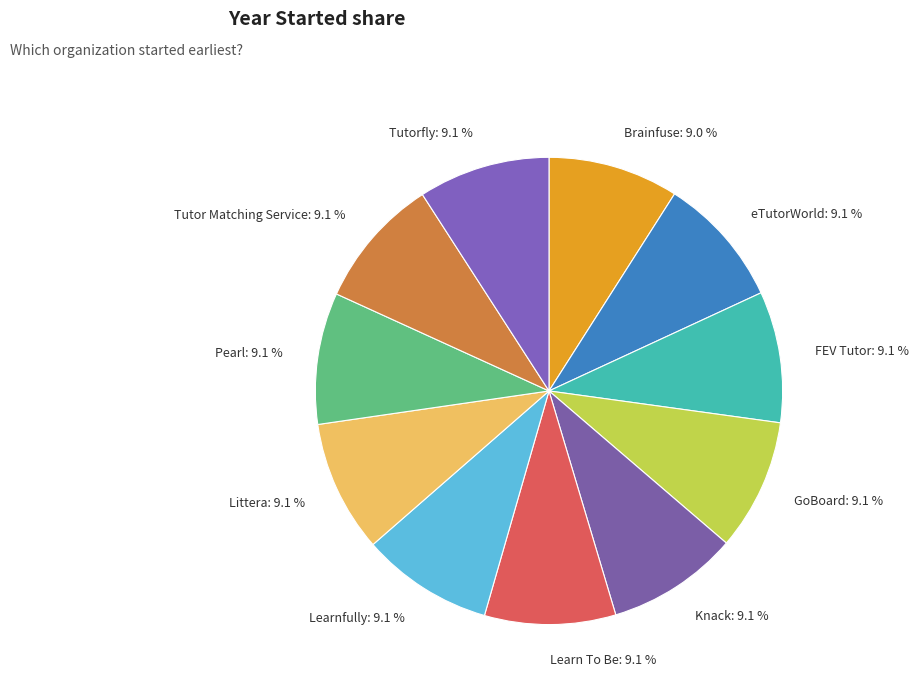

To the nearest percent, what portion does Knack represent?

9%